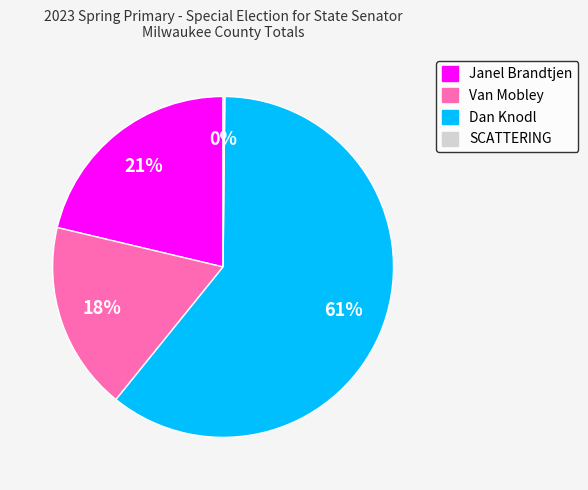

Which has a higher value, Dan Knodl or Janel Brandtjen?

Dan Knodl